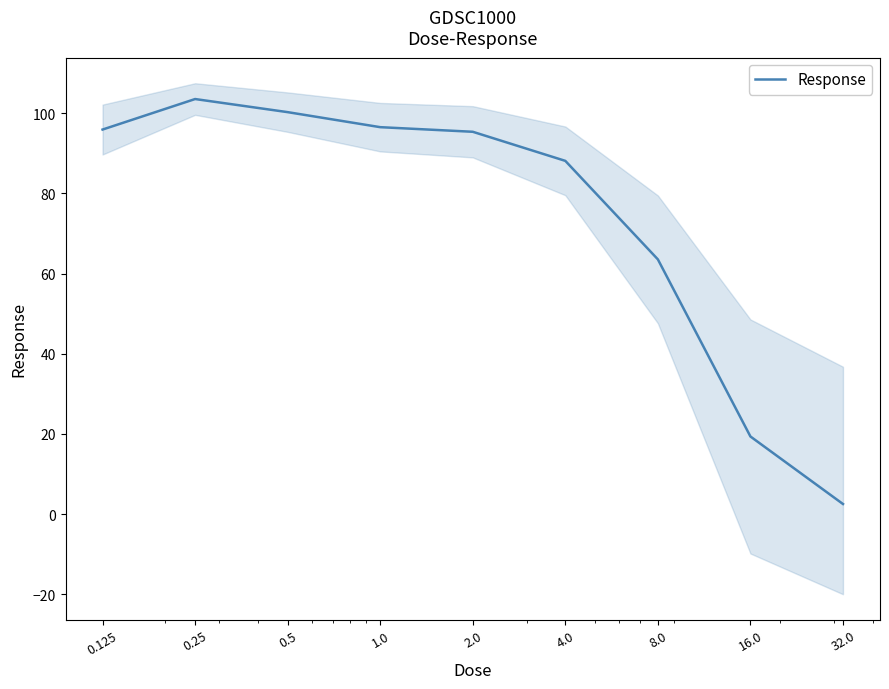

What is the difference between the maximum and minimum values?

101.0